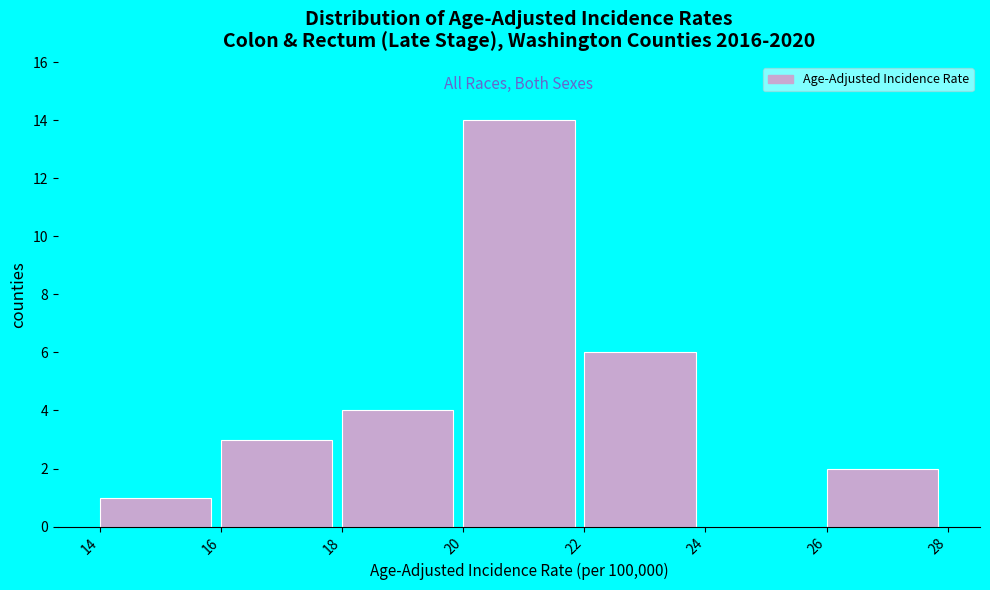

Reading left to right, transcribe this chart: for each bar, give the range it covers on the x-axis and its height. The values are not printed on the chart, so give them approximately, as read against the axis.

14 to 16: 1
16 to 18: 3
18 to 20: 4
20 to 22: 14
22 to 24: 6
24 to 26: 0
26 to 28: 2